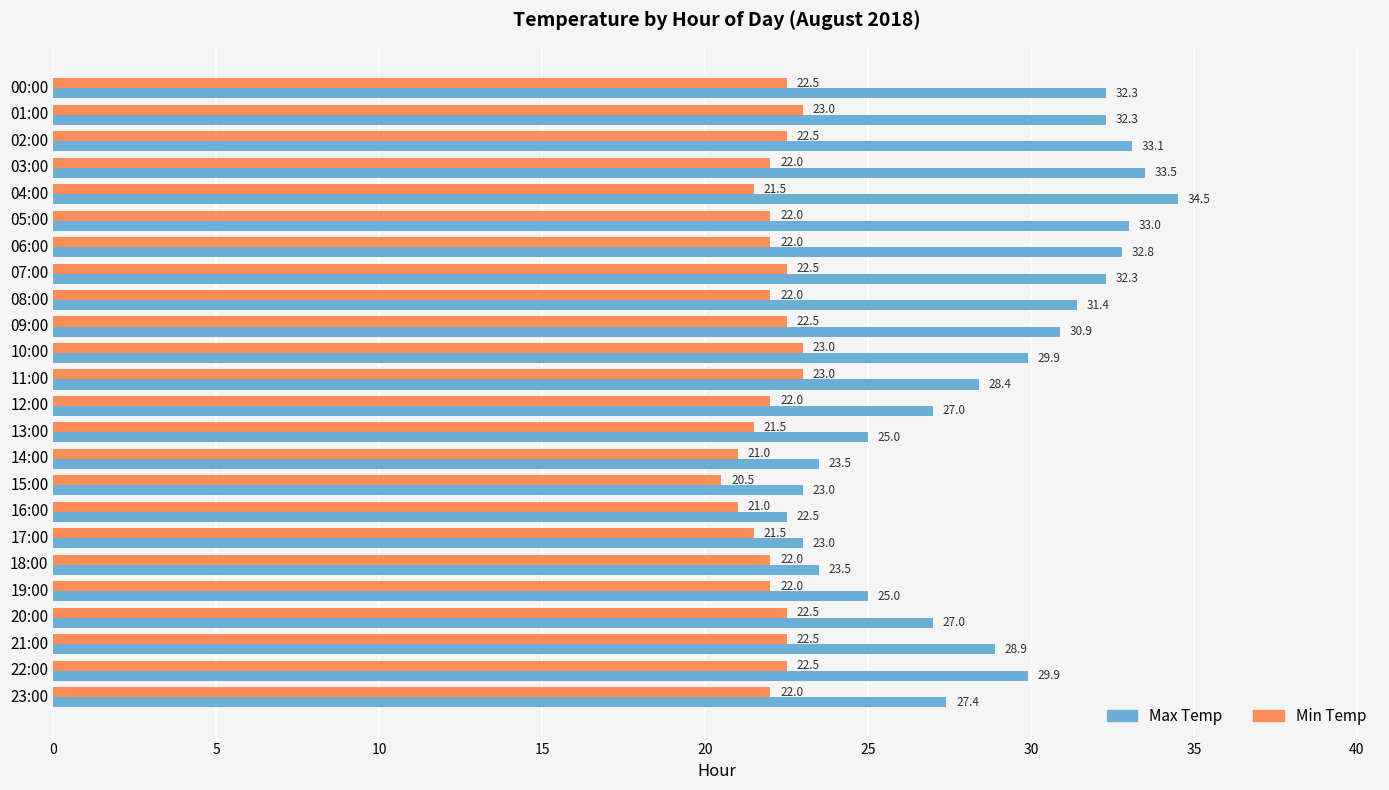

Which category has the lowest value across all series?

15:00